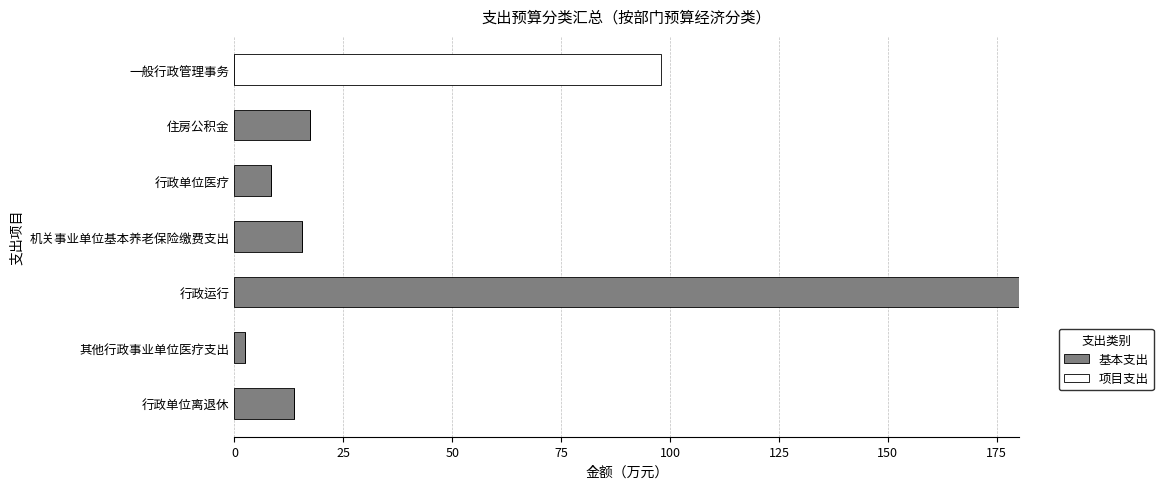

What is the total value across all series at 一般行政管理事务?

98.0